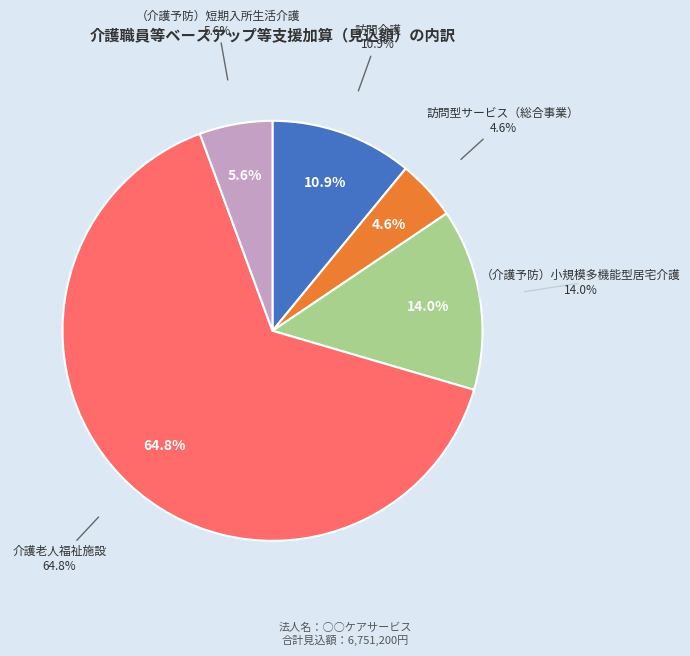

How many segments does this pie chart have?

5